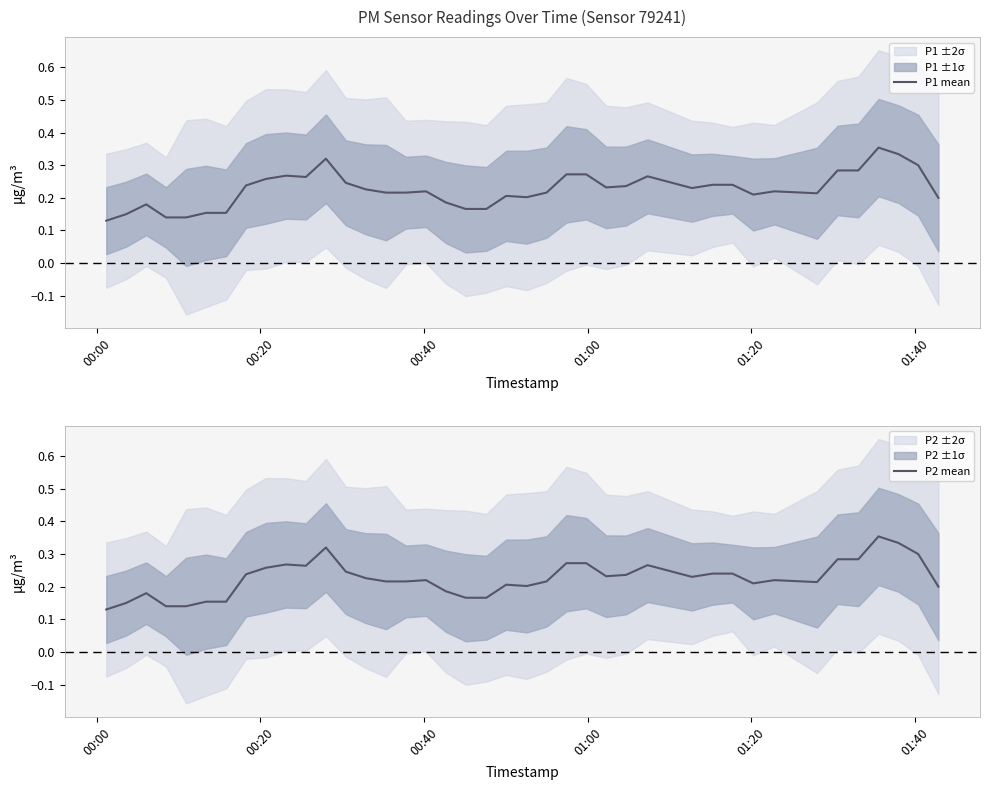

What is the value of the P1 mean point at the 2nd from the left?

0.2